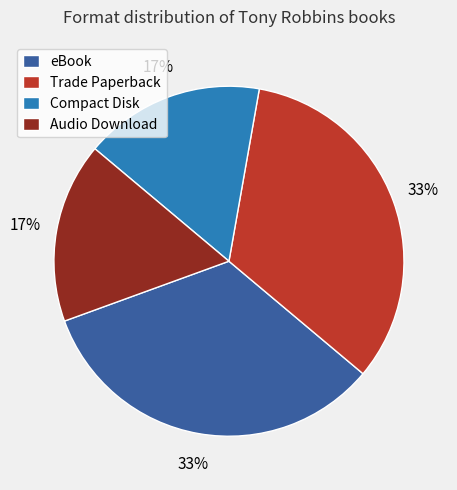

To the nearest percent, what is the combined percentage of Trade Paperback and Compact Disk?

50%